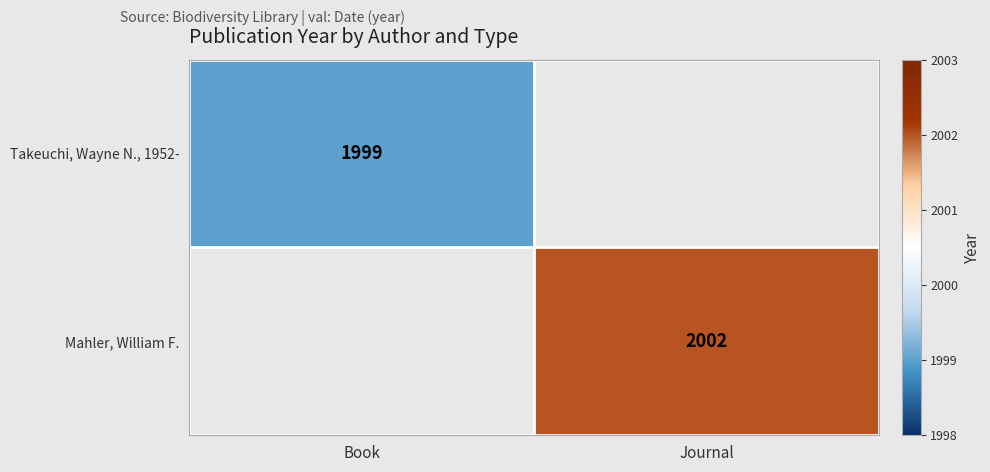

Is the value of Takeuchi, Wayne N., 1952- at Book greater than the value of Mahler, William F. at Journal?

No